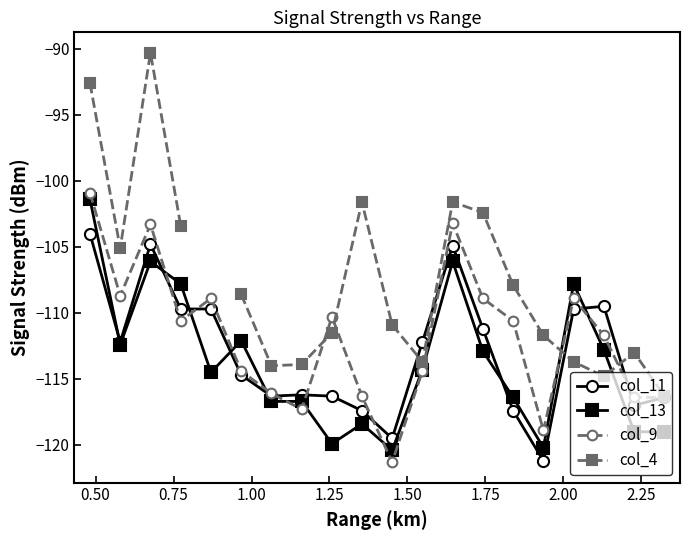

What is the value of the col_13 point at the 17th from the left?

-107.8